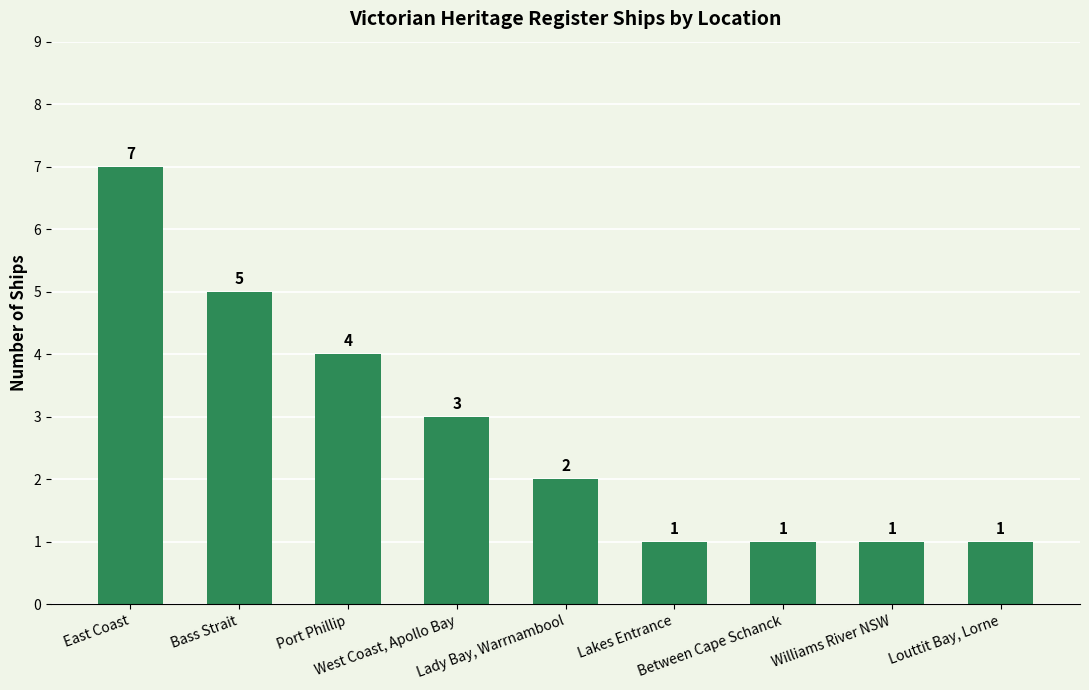

What is the approximate value at Between Cape Schanck?

1